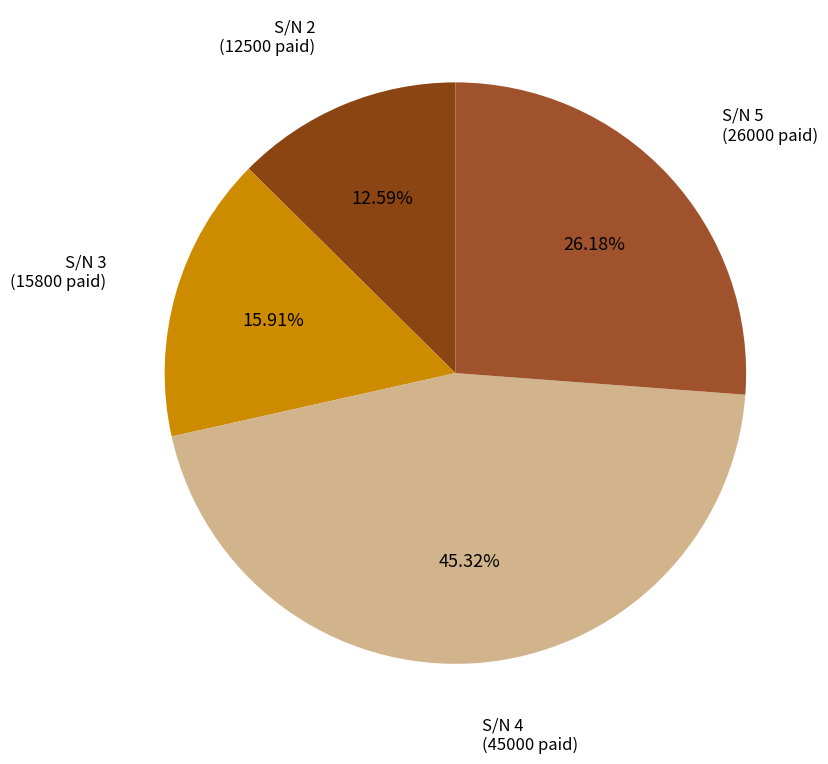

Count the number of slices in the pie.

4